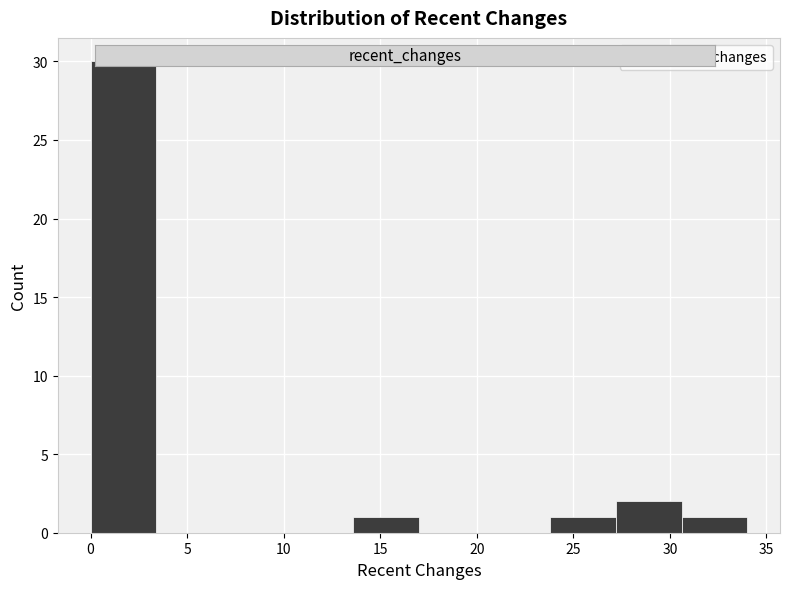

Over which range of the x-axis is the bar tallest?

0.0 to 3.4